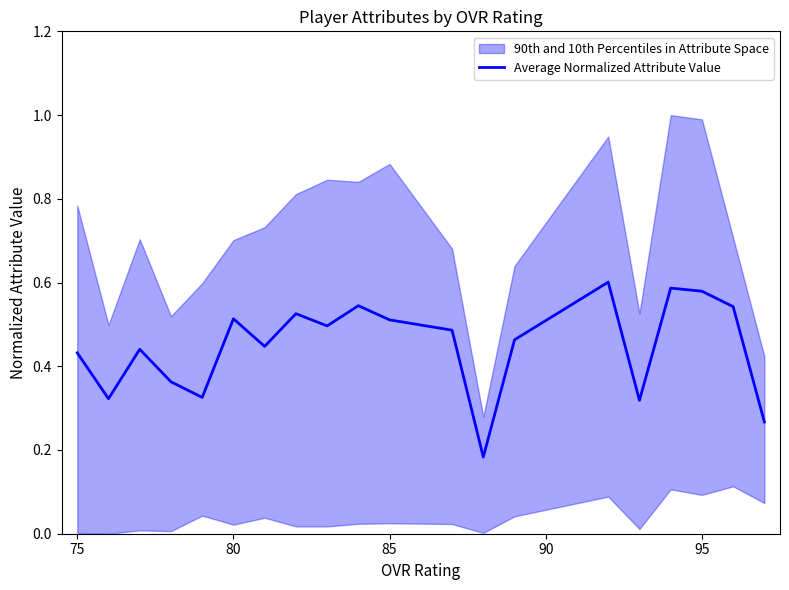

Reading left to right, what are all the values shown in this chart?

0.4	0.3	0.4	0.4	0.3	0.5	0.4	0.5	0.5	0.5	0.5	0.5	0.2	0.5	0.6	0.3	0.6	0.6	0.5	0.3